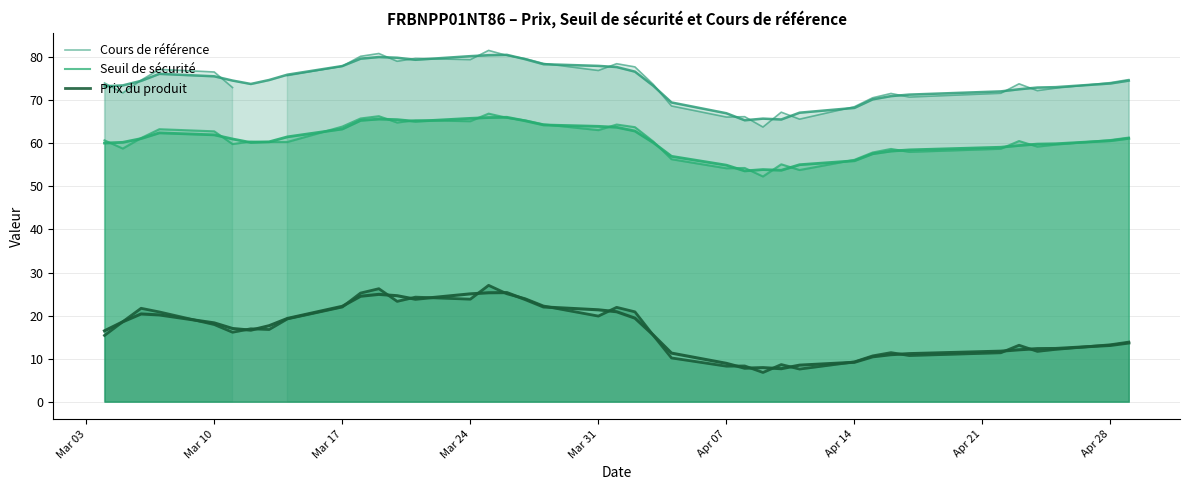

What is the highest value of the Seuil de sécurité series?

66.9